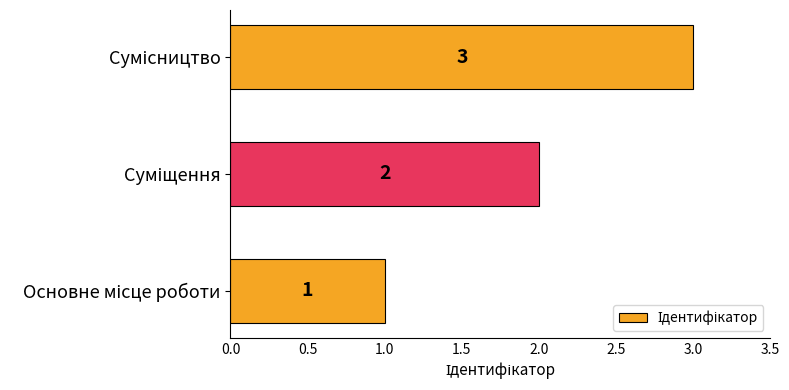

How many distinct data groups are displayed?

1